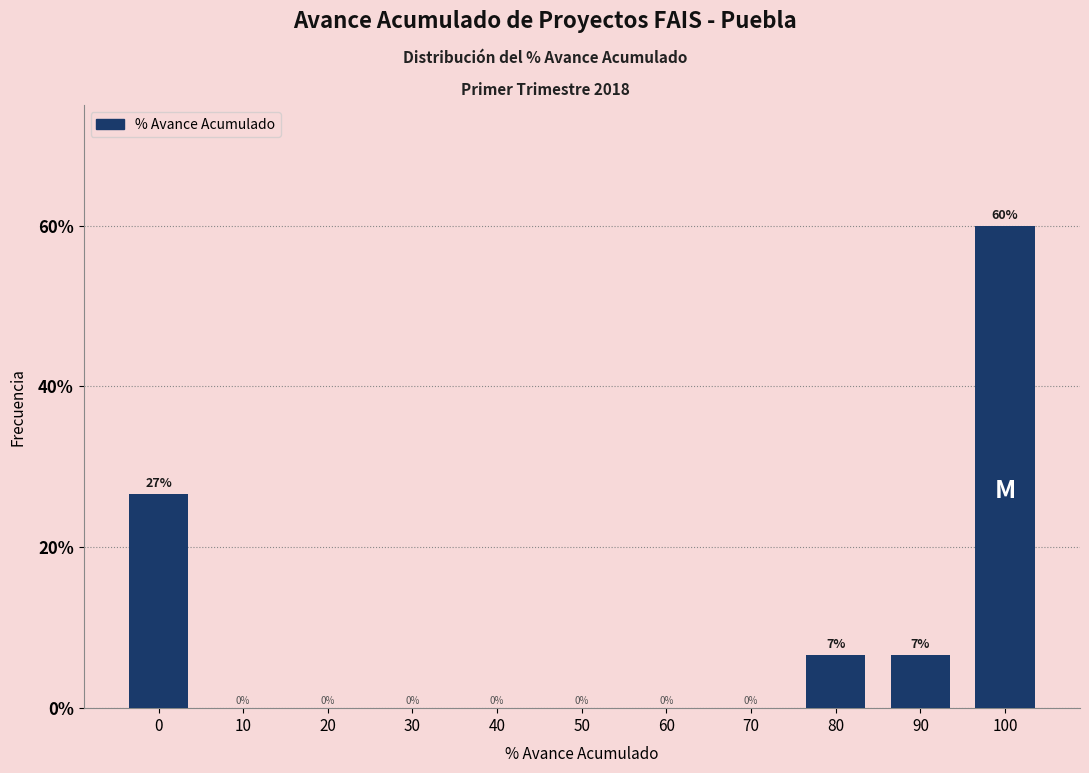

What is the greatest value displayed?

60.0